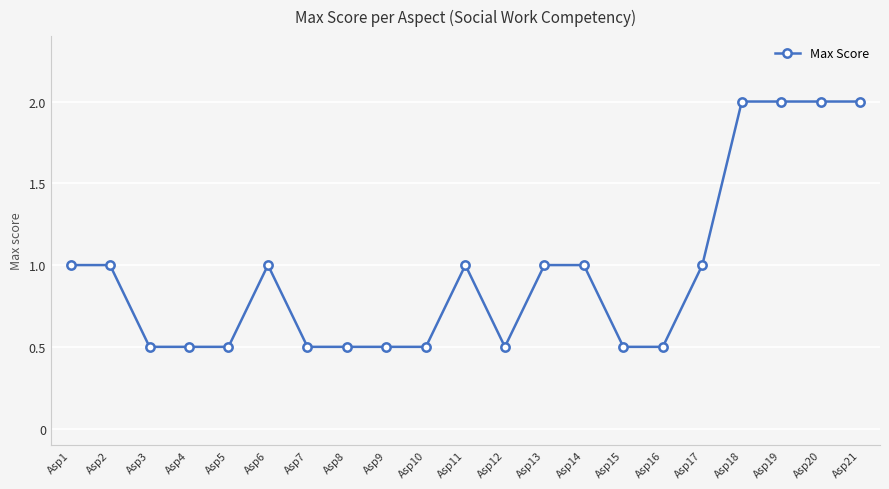

How many categories are shown in the chart?

21